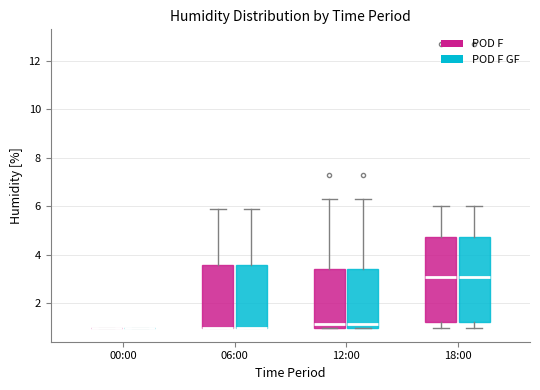

Reading left to right, transcribe this box plot: for each box, give where its median line is, the range the box spans, and where its two whiskers end, as read against the y-axis. The values are not printed on the chart, so give them approximately, as read against the axis.

00:00 (POD F): box collapsed to a line at 1.0, whiskers 1.0 to 1.0
00:00 (POD F GF): box collapsed to a line at 1.0, whiskers 1.0 to 1.0
06:00 (POD F): median 1.0 (drawn on the box's lower edge), box 1.0 to 3.6, whiskers 1.0 to 6.0
06:00 (POD F GF): median 1.0 (drawn on the box's lower edge), box 1.0 to 3.6, whiskers 1.0 to 6.0
12:00 (POD F): median 1.2, box 1.0 to 3.4, whiskers 1.0 to 6.4
12:00 (POD F GF): median 1.2, box 1.0 to 3.4, whiskers 1.0 to 6.4
18:00 (POD F): median 3.2, box 1.2 to 4.8, whiskers 1.0 to 6.0
18:00 (POD F GF): median 3.2, box 1.2 to 4.8, whiskers 1.0 to 6.0